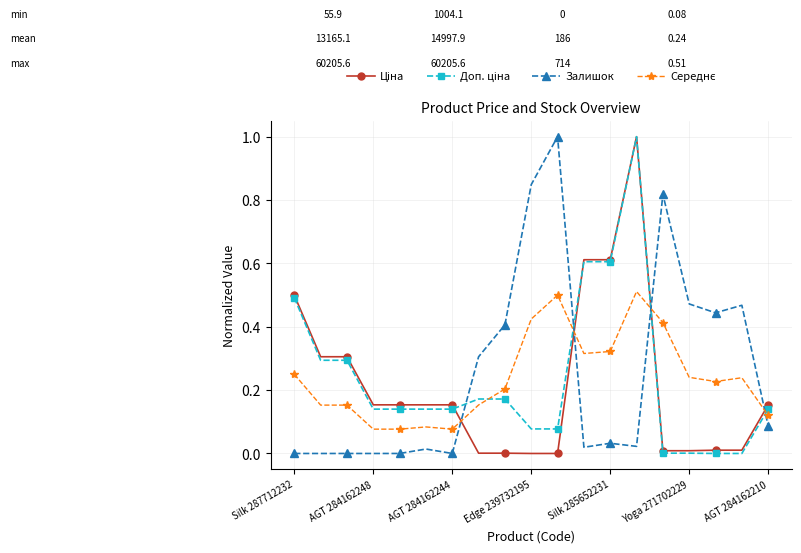

How many lines are shown in the chart?

4